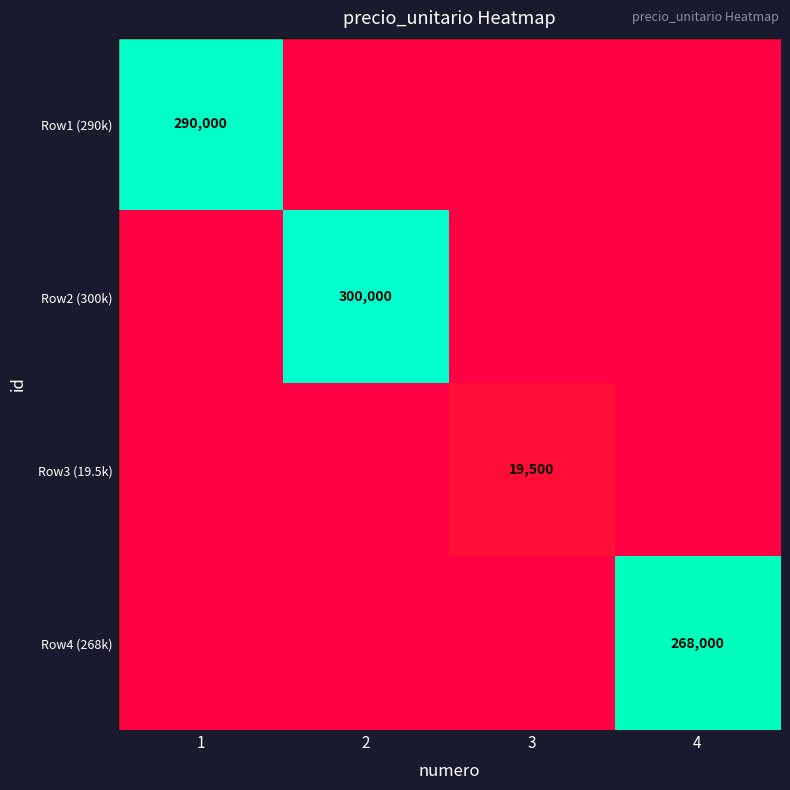

Rank the series at 4 from lowest to highest value.

Row1 (290k), Row2 (300k), Row3 (19.5k), Row4 (268k)